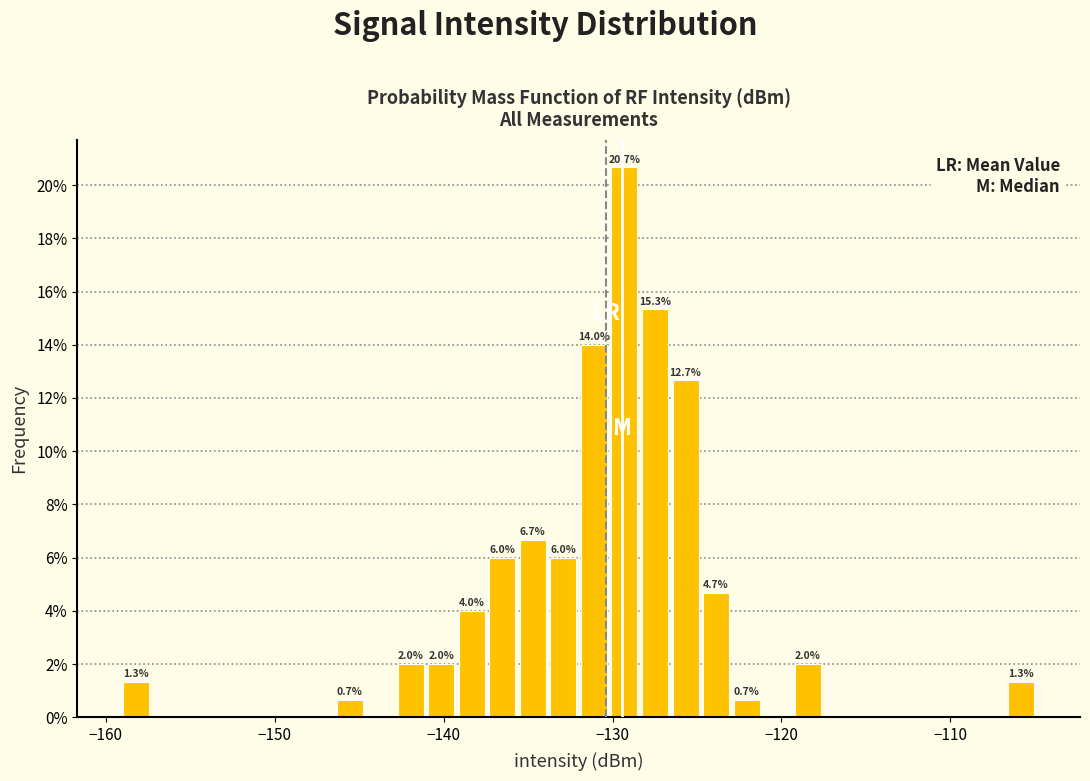

Around what value on the x-axis is the tallest bar? Give the approximate position of its centre, as read against the axis.

-129